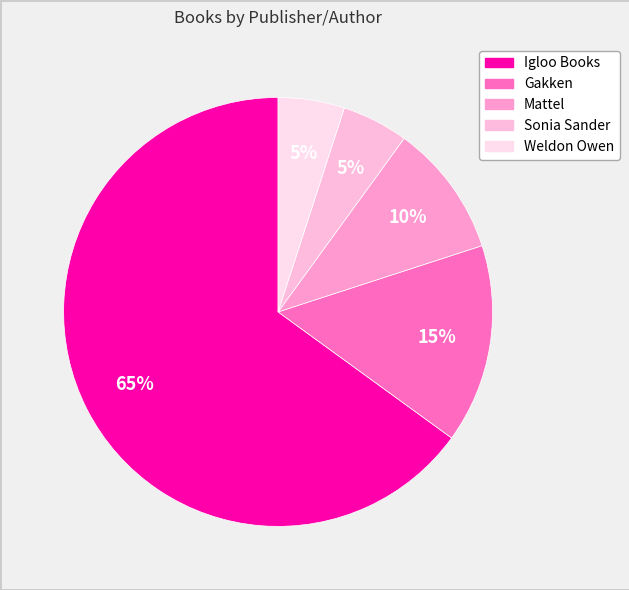

Which category has the biggest portion of the pie?

Igloo Books